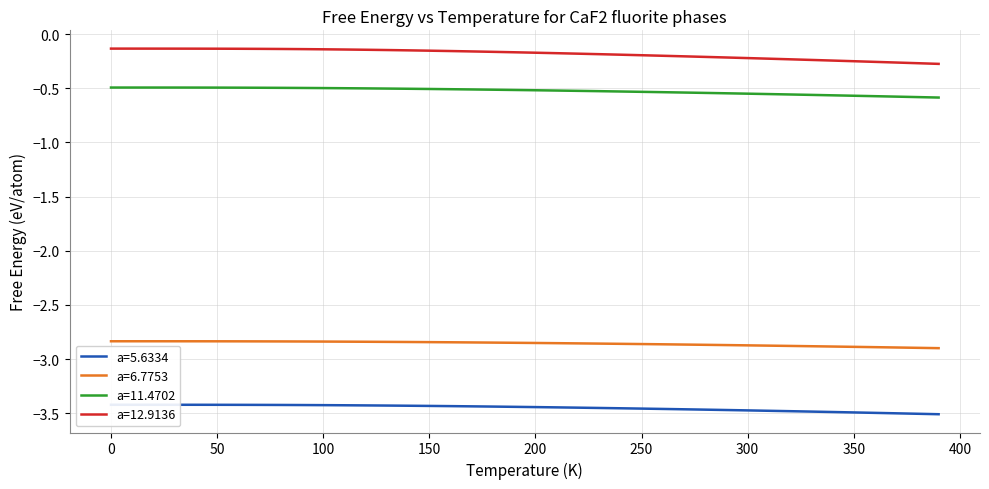

True or false: a=5.6334 and a=12.9136 cross at least once.

False